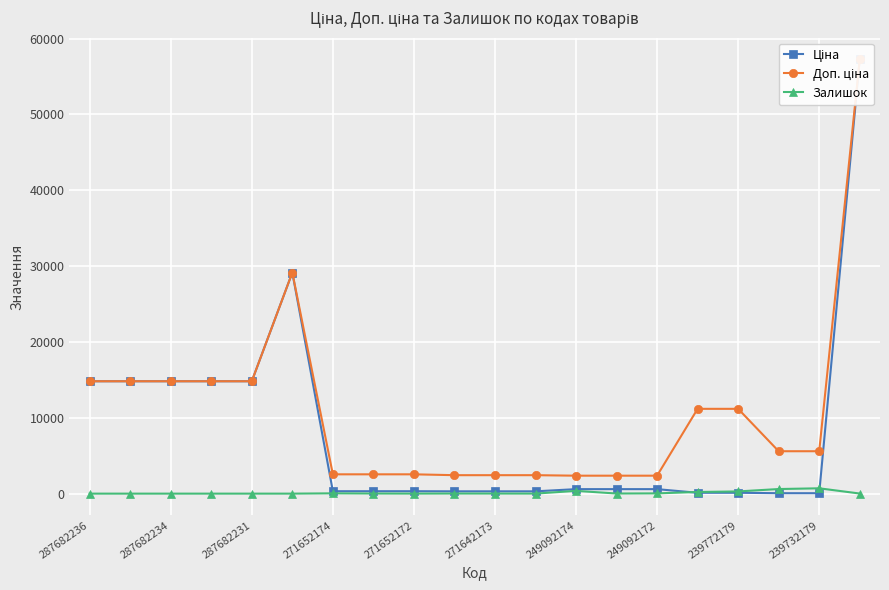

Reading right to left, transcribe all the data shown in this chart.

Ціна: 57258.0	55.9	55.9	111.8	111.8	591.6	591.6	591.6	304.1	304.1	304.1	318.3	318.3	318.3	29152.3	14817.6	14817.6	14817.6	14817.6	14817.6
Доп. ціна: 57258.0	5591.0	5591.0	11182.0	11182.0	2366.5	2366.5	2366.5	2432.8	2432.8	2432.8	2546.4	2546.4	2546.4	29152.3	14817.6	14817.6	14817.6	14817.6	14817.6
Залишок: 13.0	702.0	606.0	290.0	218.0	33.0	14.0	365.0	5.0	10.0	14.0	5.0	15.0	38.0	0.0	0.0	0.0	0.0	0.0	0.0